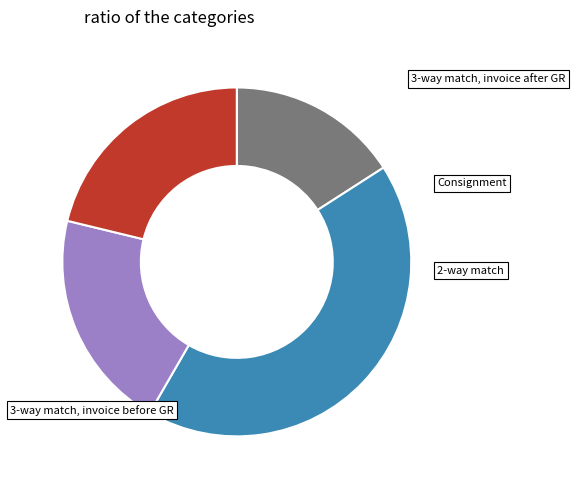

Is there any slice that represents more than half of the pie?

No